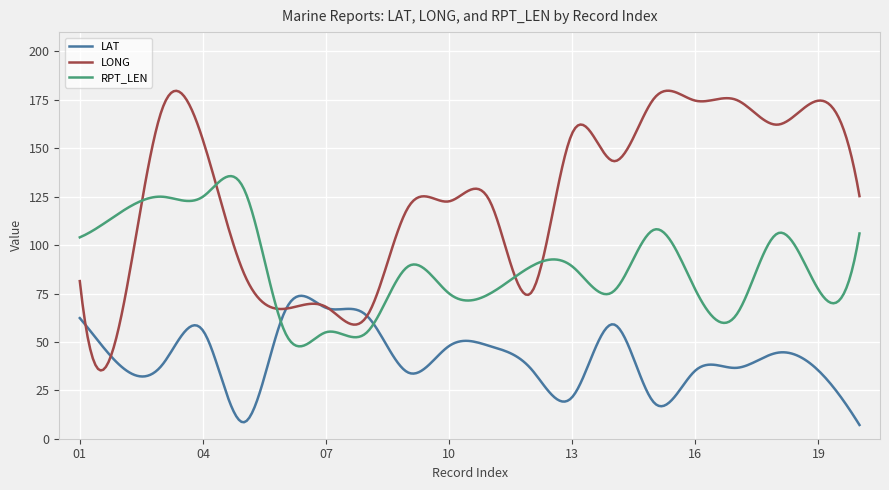

What are all the series names shown in the legend?

LAT, LONG, RPT_LEN